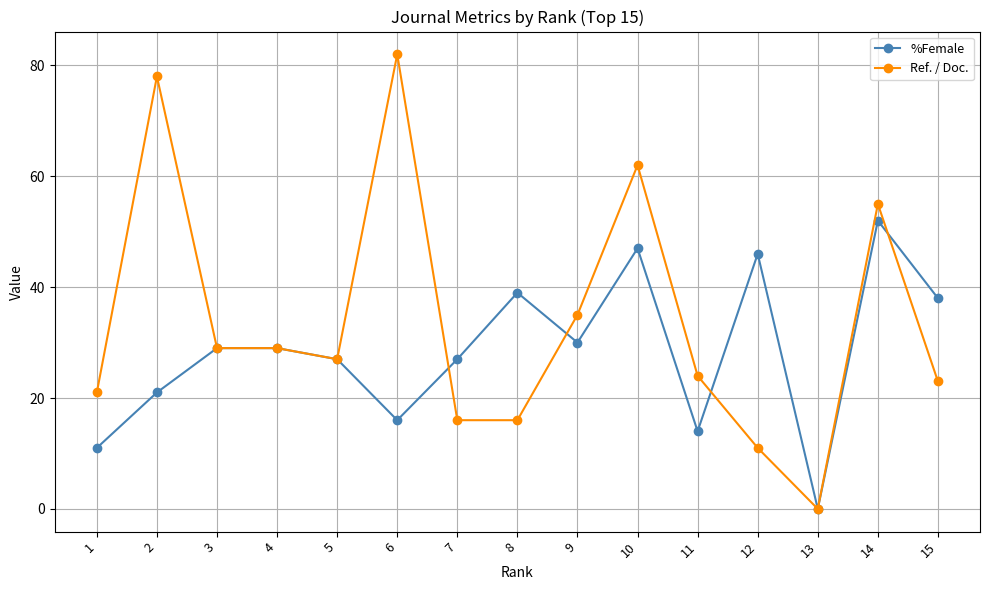

The Ref. / Doc. series shows 29 at 4. True or false?

True